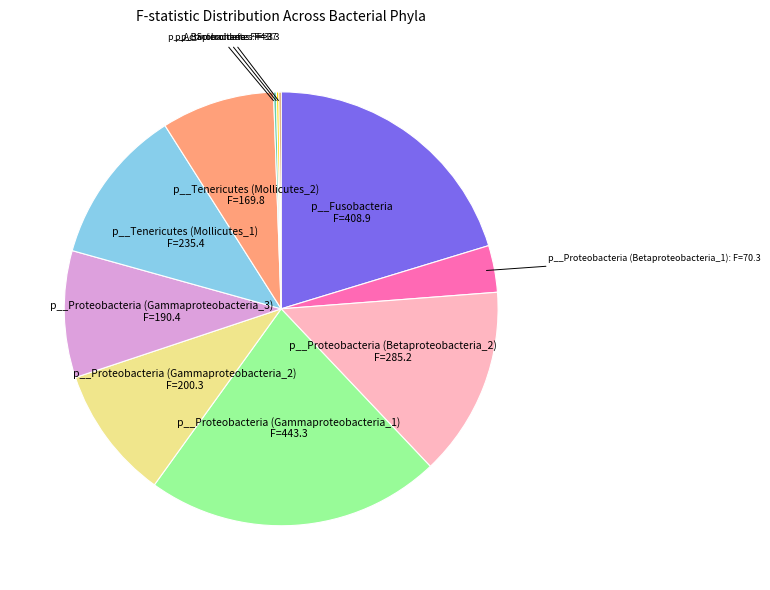

Is there a majority slice in this chart?

No